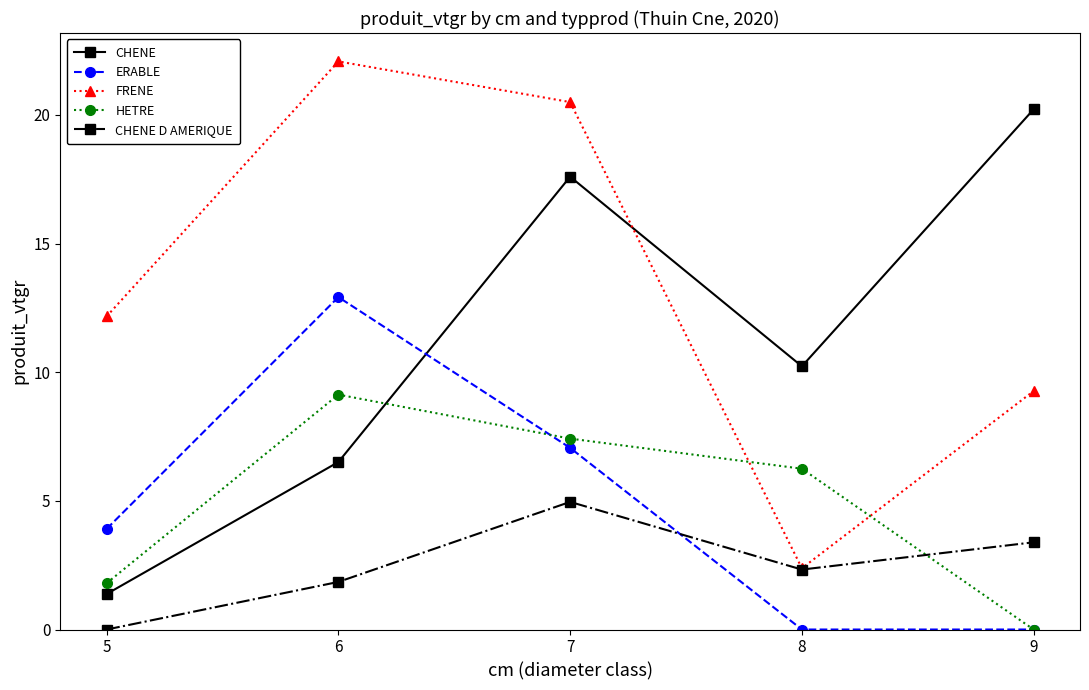

How many intersections are there between CHENE and FRENE?

1